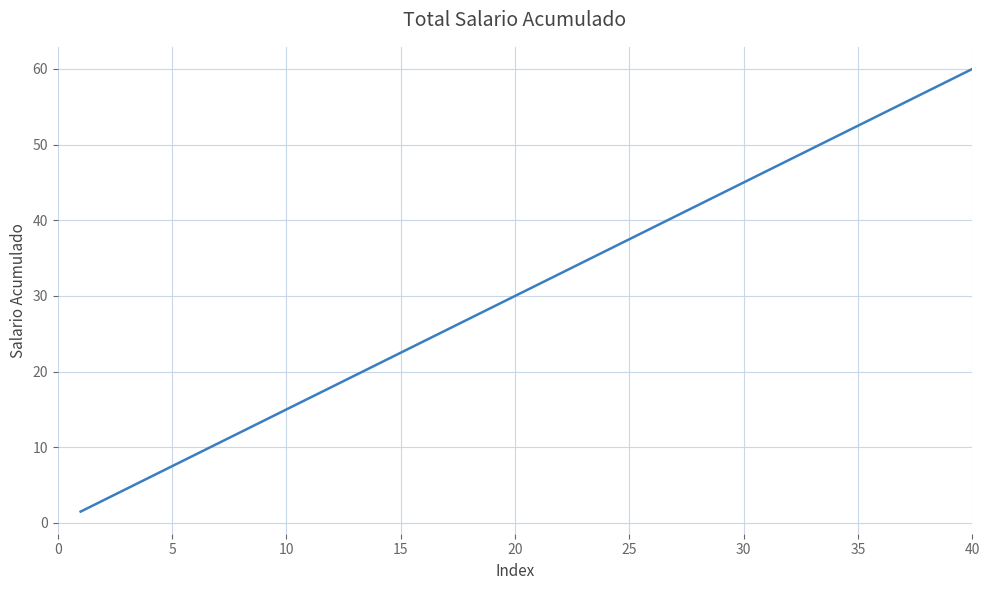

Count the number of data series in this chart.

1